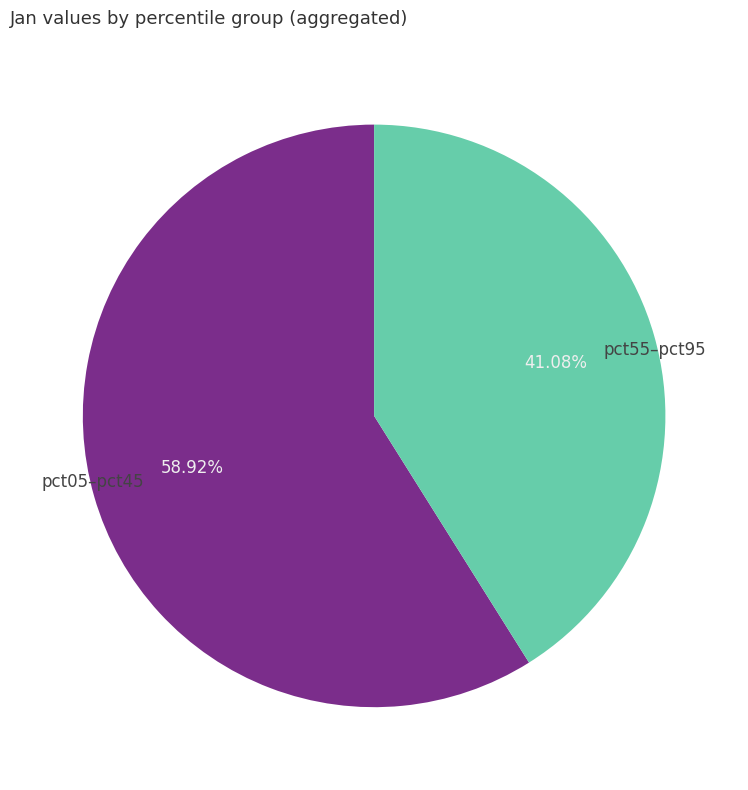

Combined, do pct55–pct95 and pct05–pct45 account for over 50%?

Yes